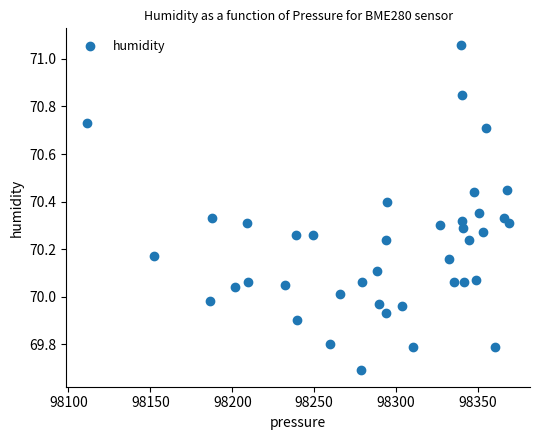

What is the range of X values (max minus min)?

257.2